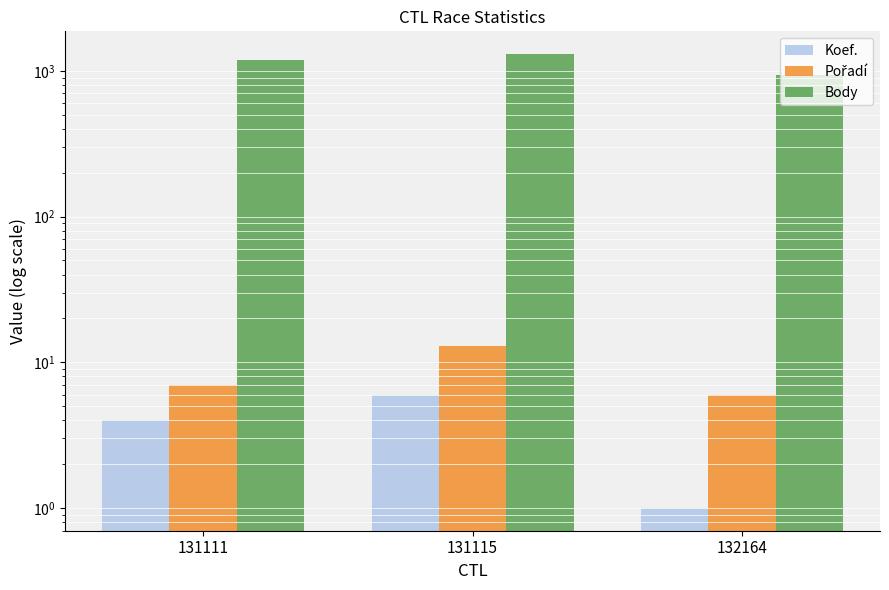

The value of Body at 132164 is 936. True or false?

True